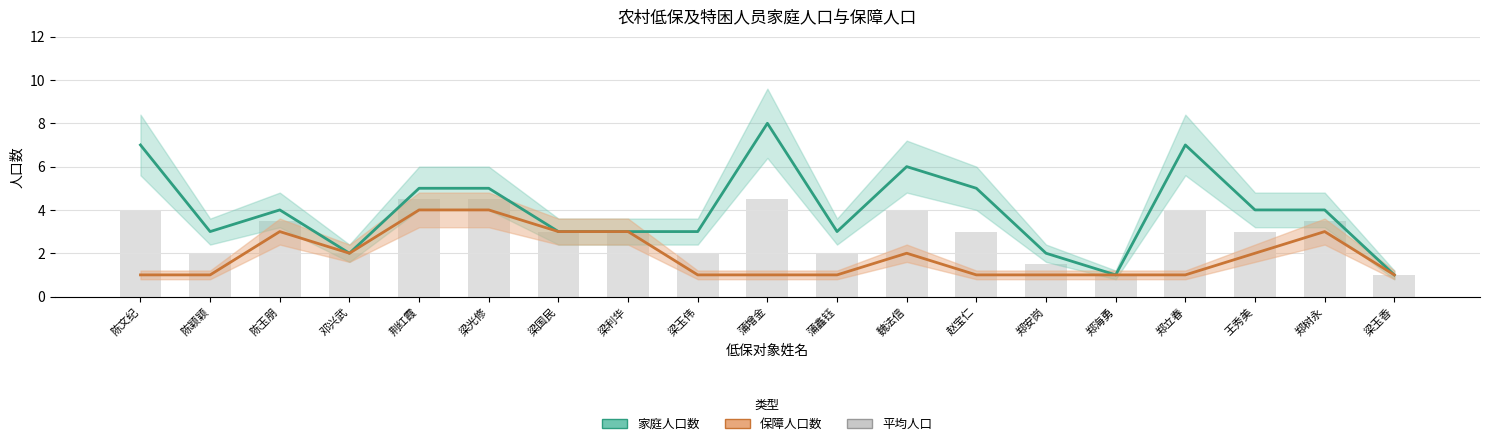

Which series has the largest range (max minus min)?

家庭人口数